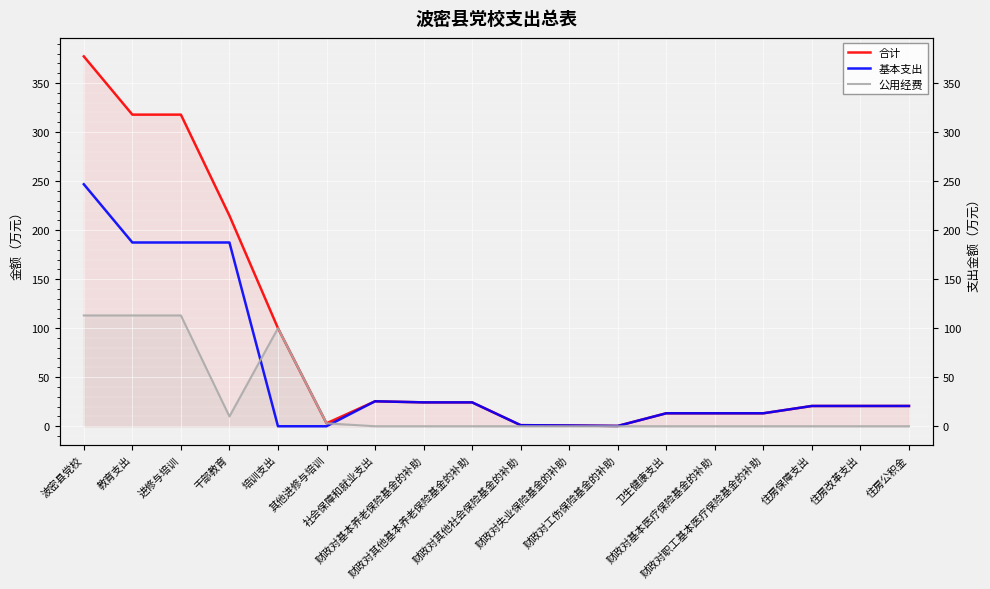

The value of 基本支出 at 财政对工伤保险基金的补助 is 0.5. True or false?

False